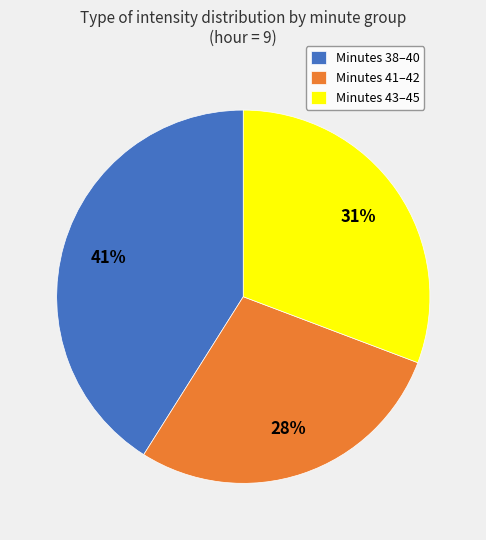

Is there a majority slice in this chart?

No